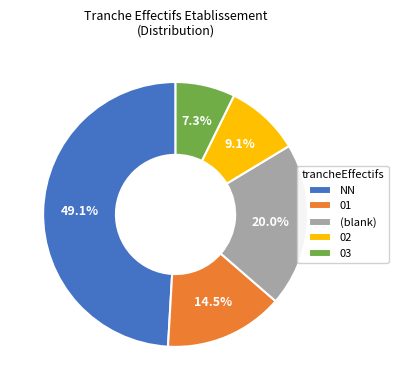

Approximately how many times larger is the value at 01 compared to NN?

0.3